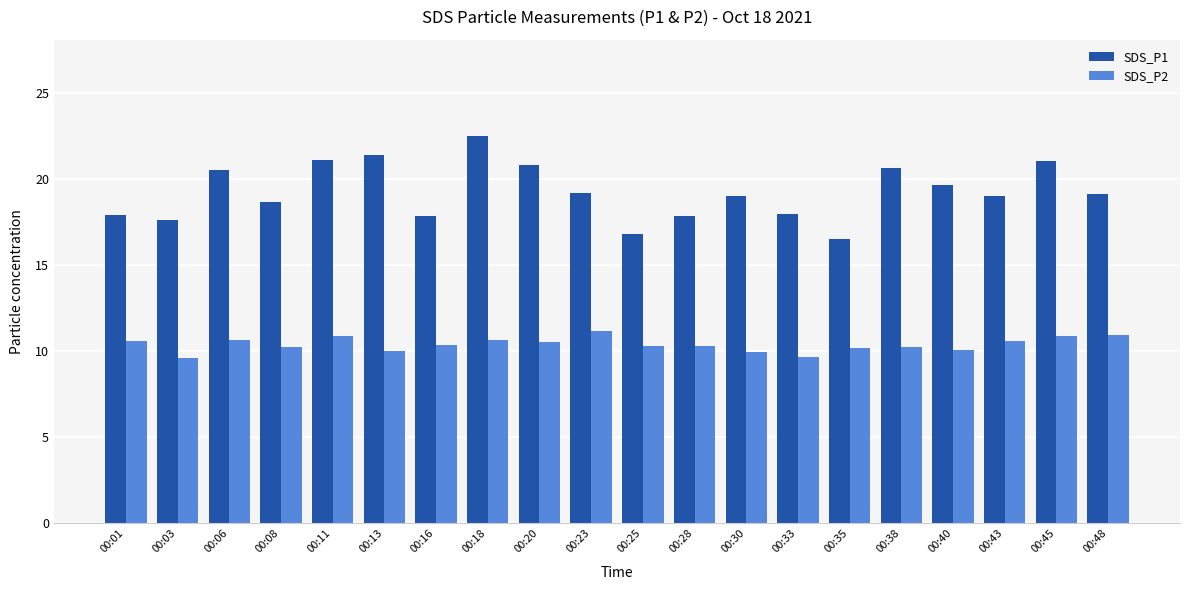

Does the chart contain stacked bars?

No